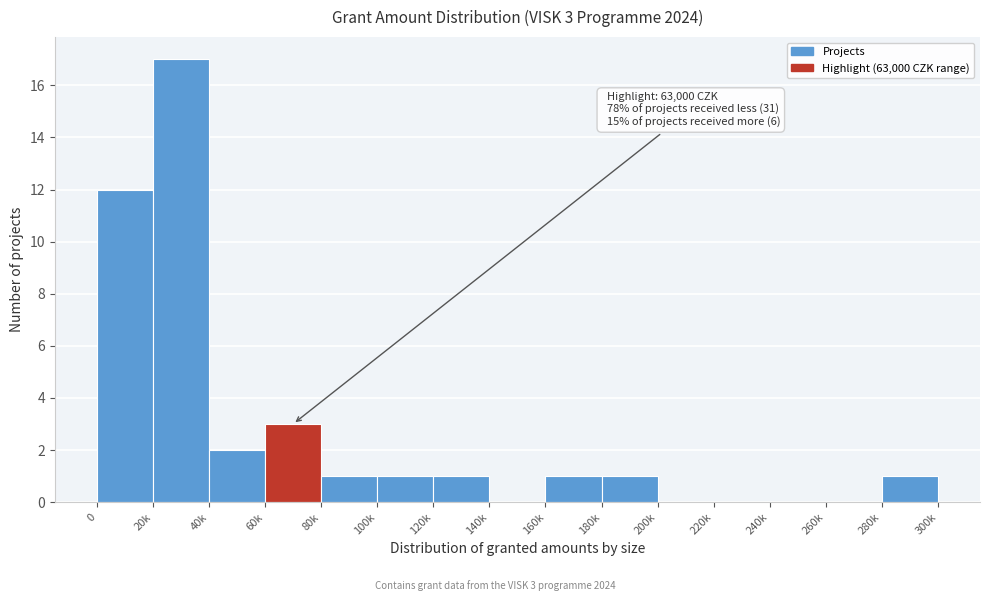

Reading right to left, list all the values displayed in this chart.

280k=1	260k=0	240k=0	220k=0	200k=0	180k=1	160k=1	140k=0	120k=1	100k=1	80k=1	60k=3	40k=2	20k=17	0=12